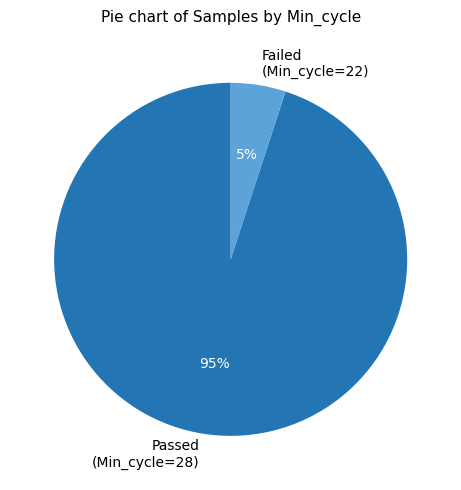

Which has a higher value, Passed (Min_cycle=28) or Failed (Min_cycle=22)?

Passed (Min_cycle=28)